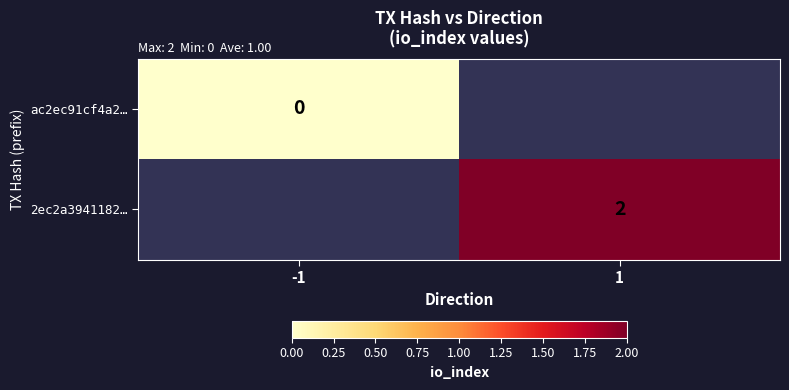

Is it true that 2ec2a3941182… equals 2 at 1?

True